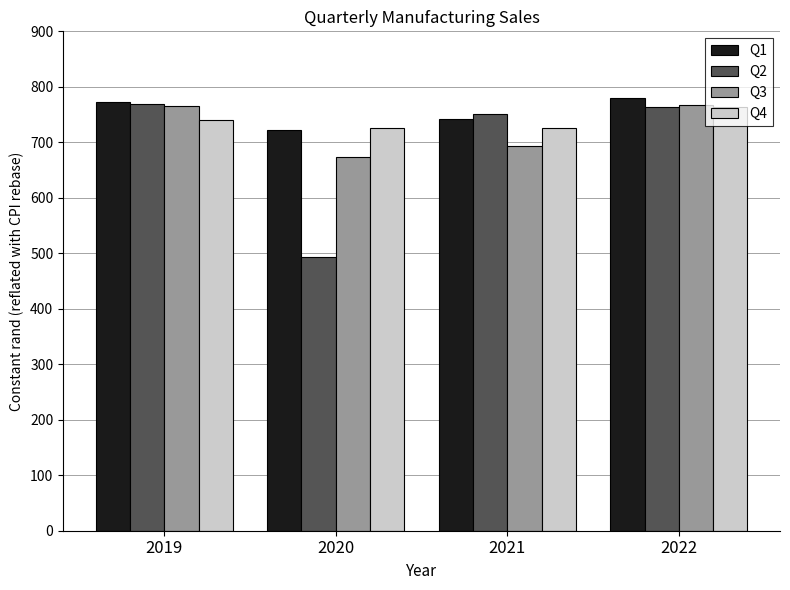

What is the average value of the Q3 series?

725.1